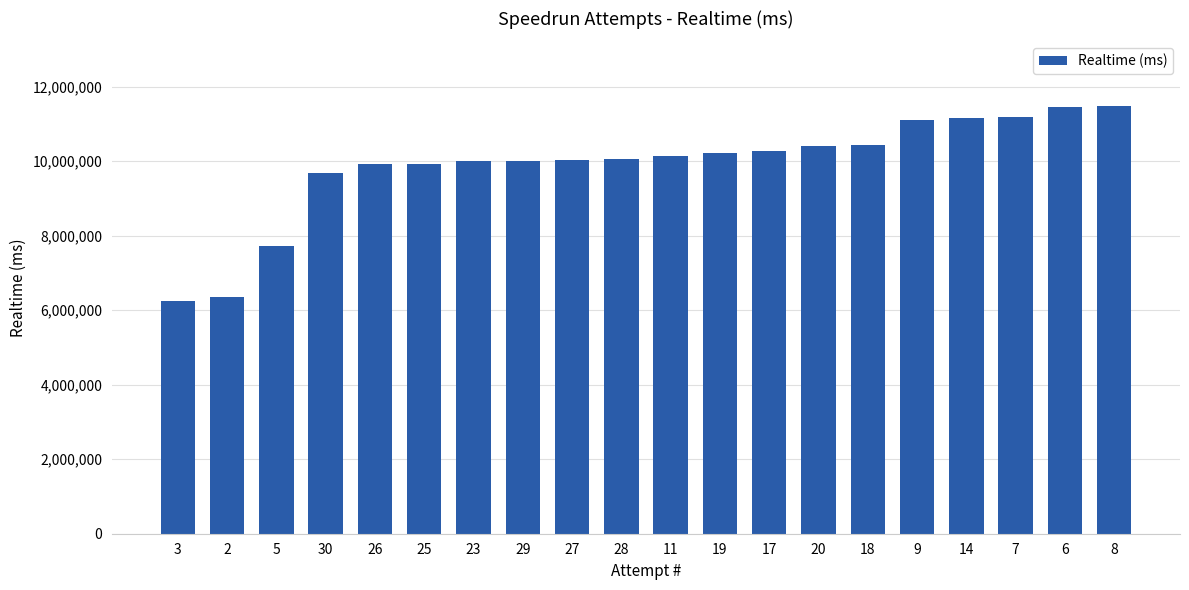

The chart shows a value of 10447682 at 18. True or false?

True